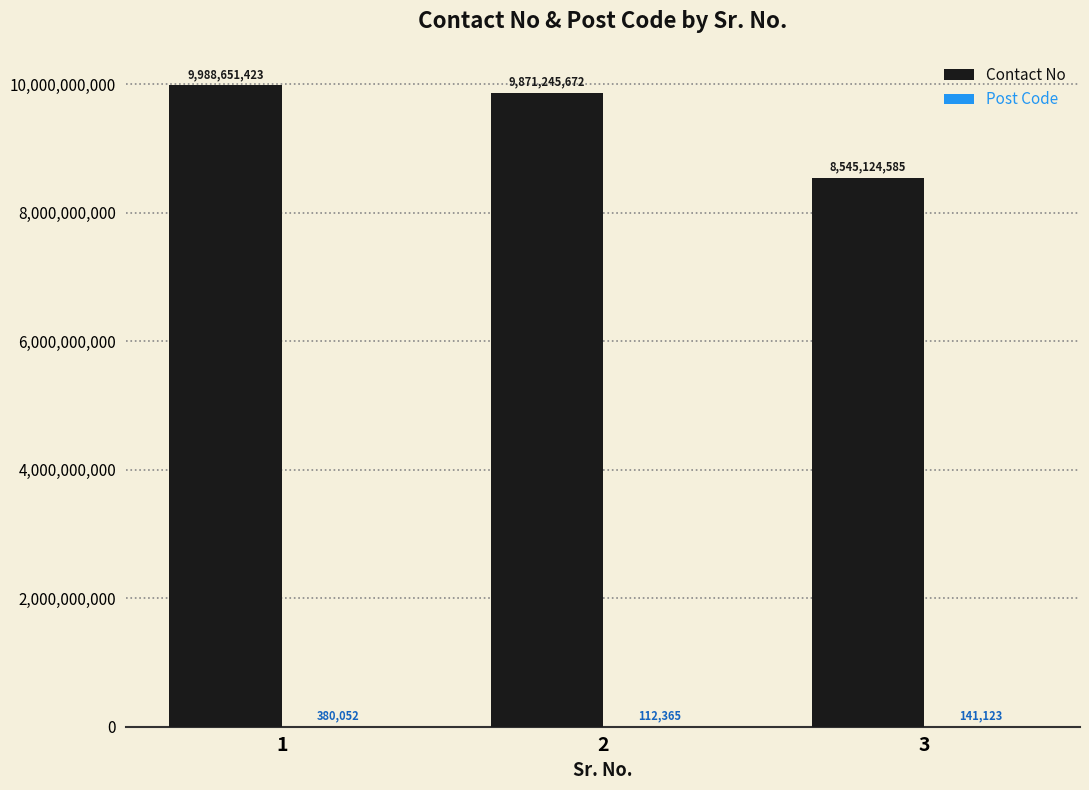

The value of Contact No at 2 is 3112598983. True or false?

False